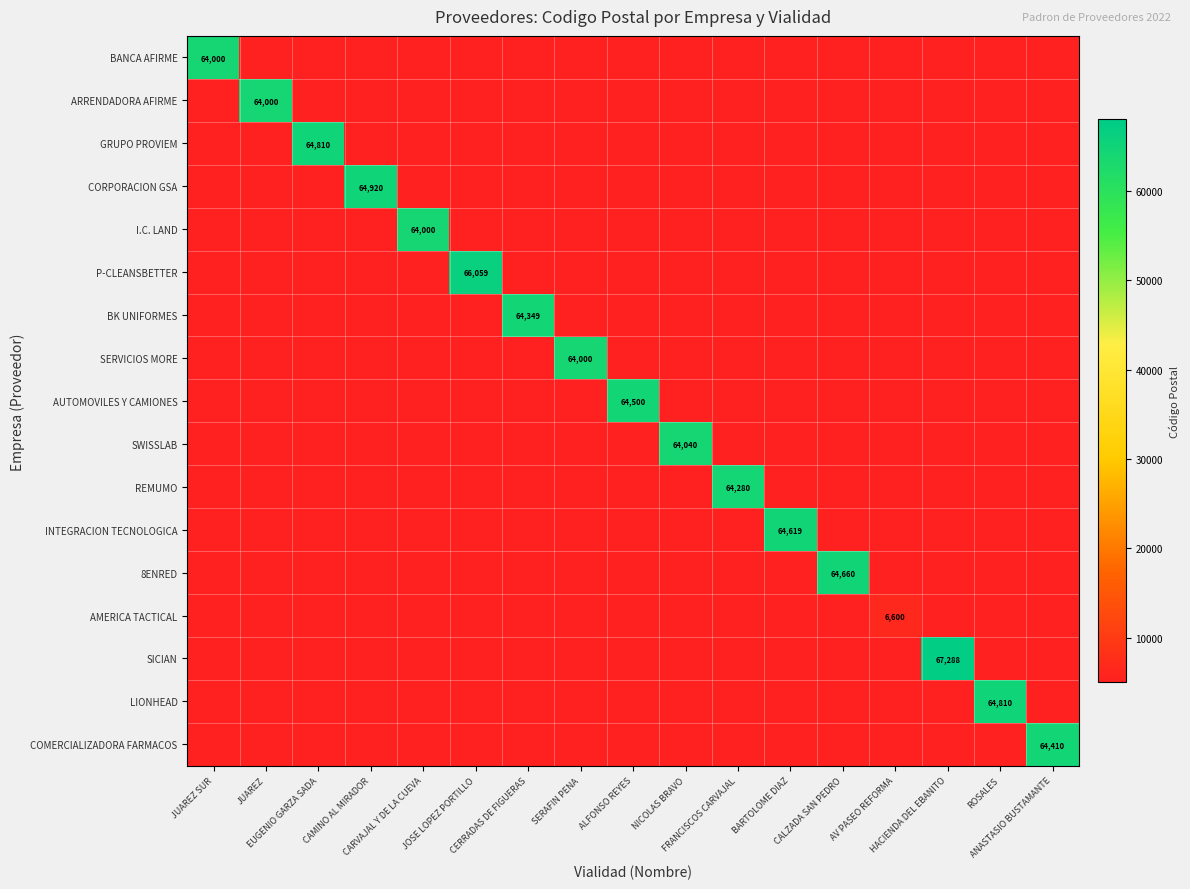

What is the sum of the AUTOMOVILES Y CAMIONES values at SERAFIN PENA and ROSALES?

10000